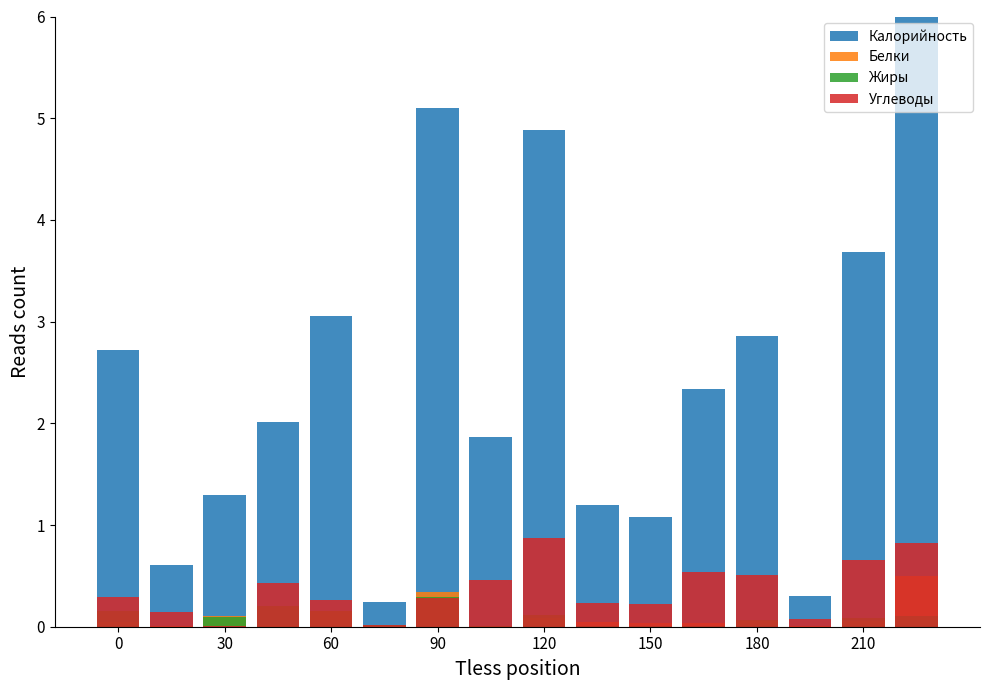

Rank the series at 60 from highest to lowest value.

Калорийность, Углеводы, Белки, Жиры